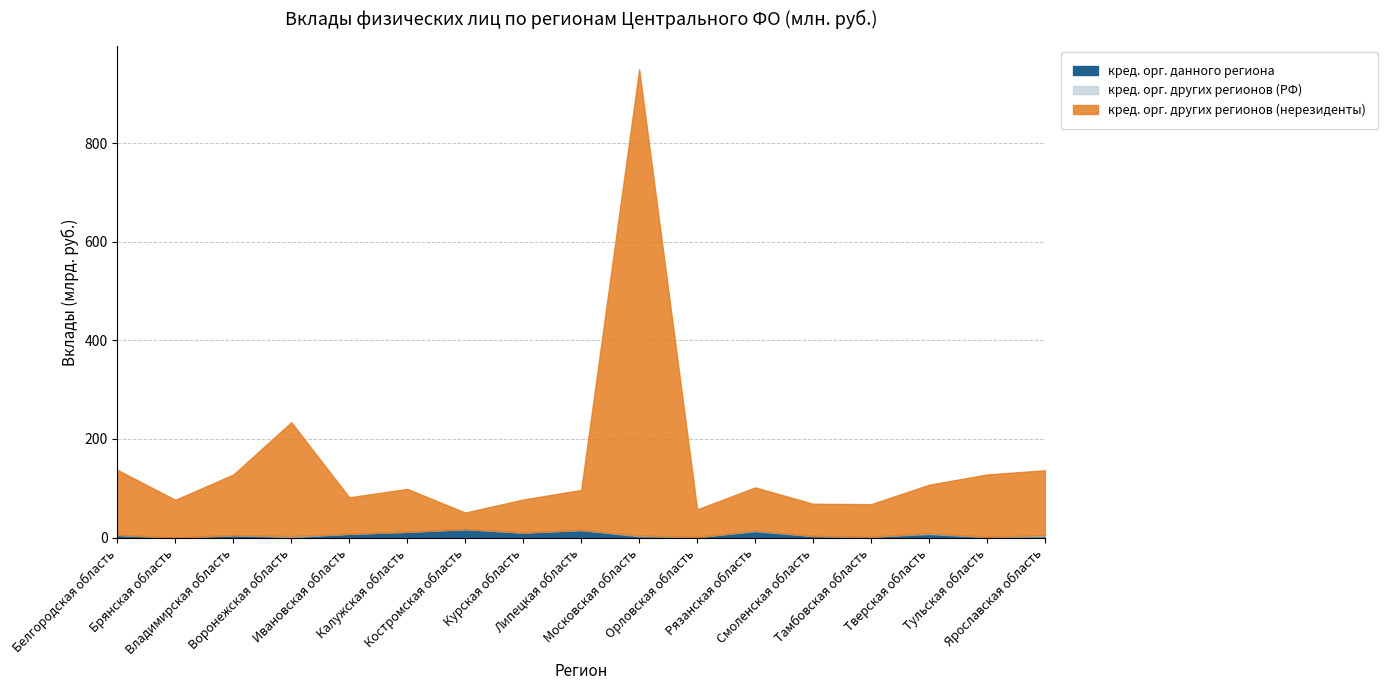

What is the total value across all series at Московская область?

949.2